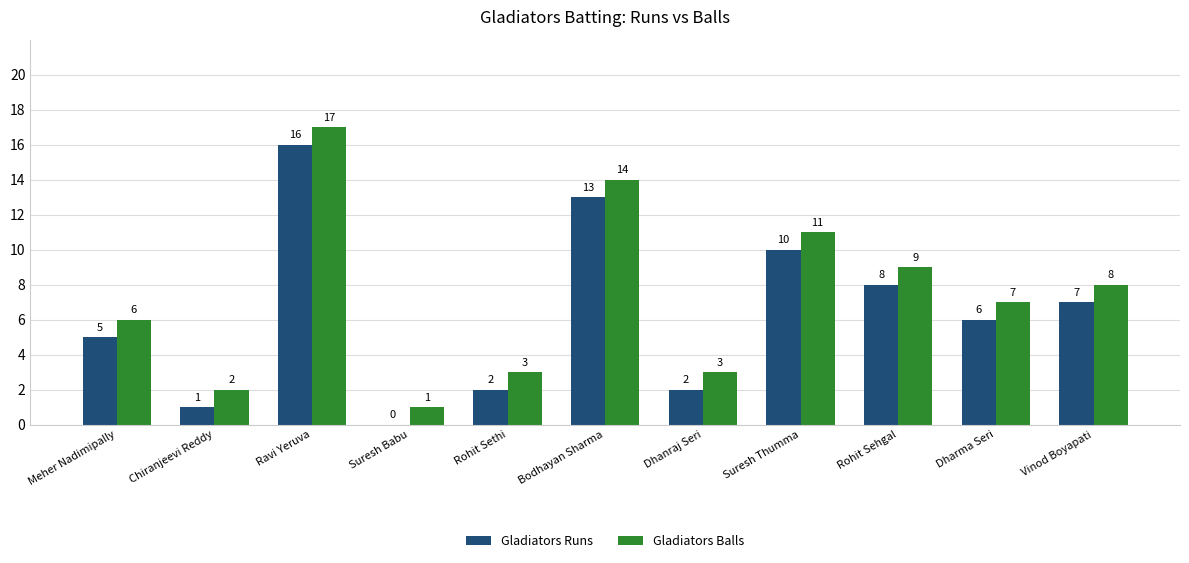

The value of Gladiators Balls at Dharma Seri is 2. True or false?

False